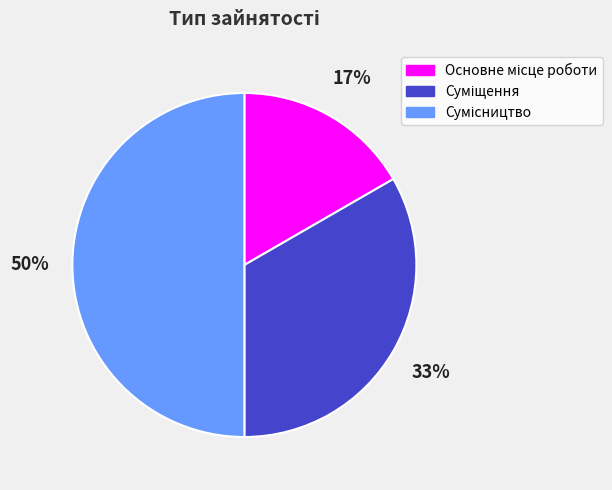

To the nearest percent, what is the difference between the largest and smallest slice percentages?

33%